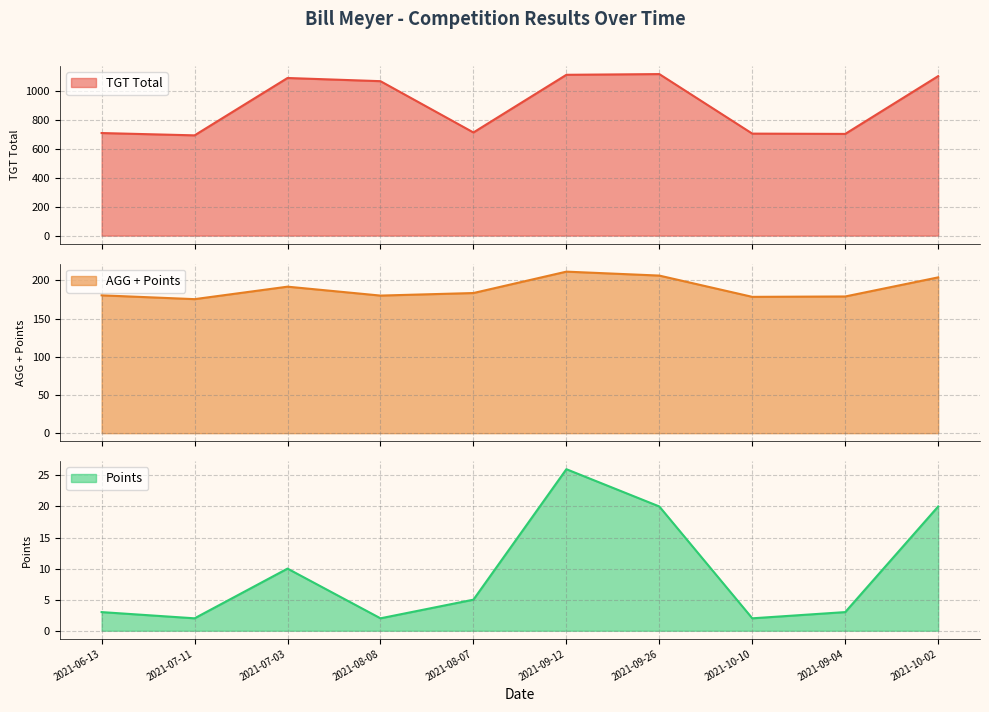

At which category does the chart reach its peak across all series?

2021-09-26